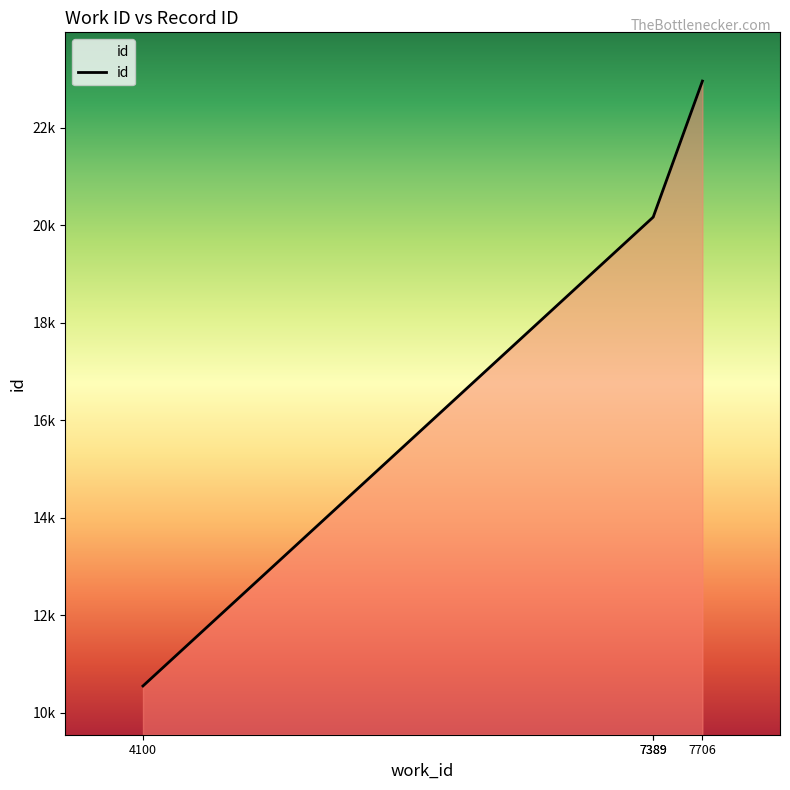

How many lines are shown in the chart?

1